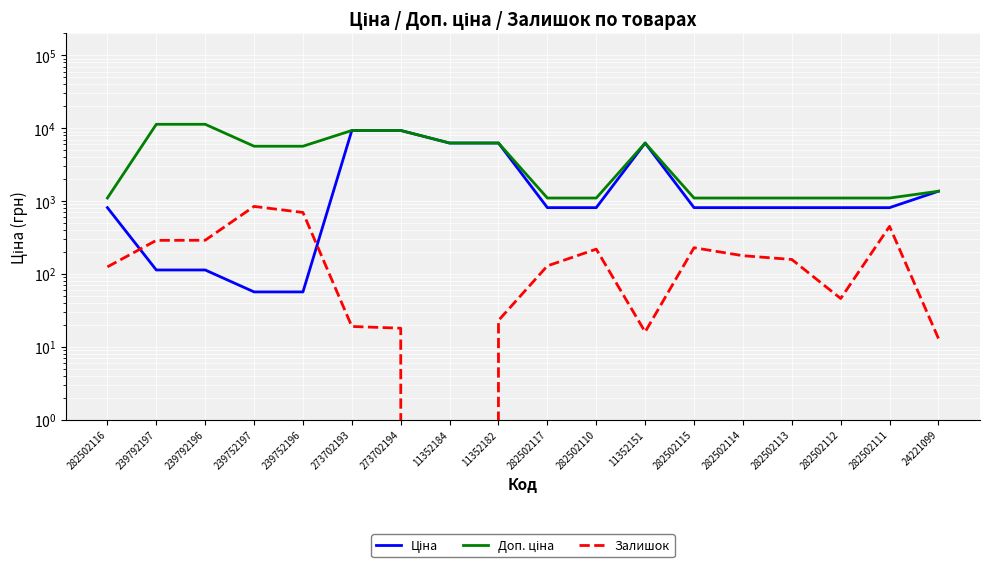

True or false: Ціна and Залишок cross at least once.

True